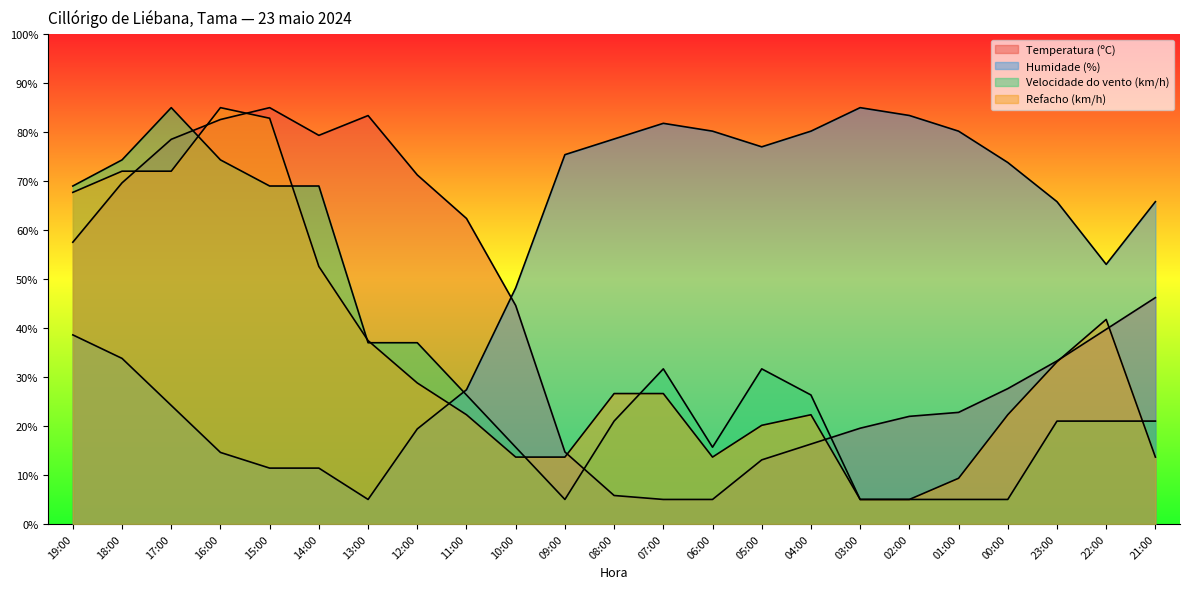

Which has a higher value, 12:00 or 00:00?

12:00